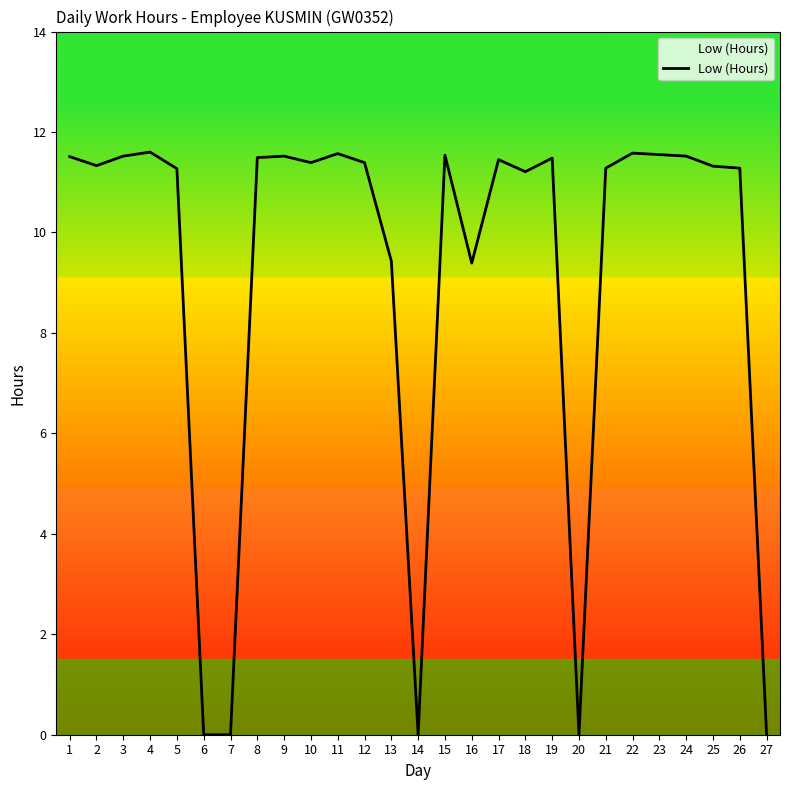

What is the average value?

9.2